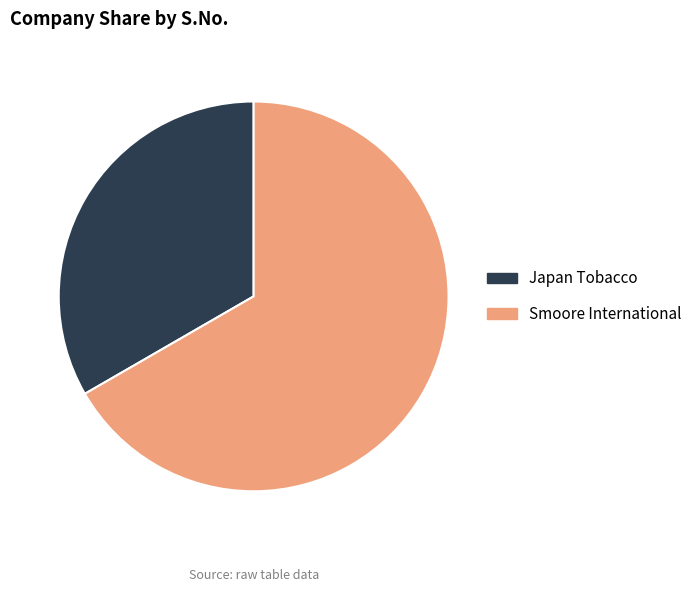

Is it true that Japan Tobacco is 33% of the pie?

True